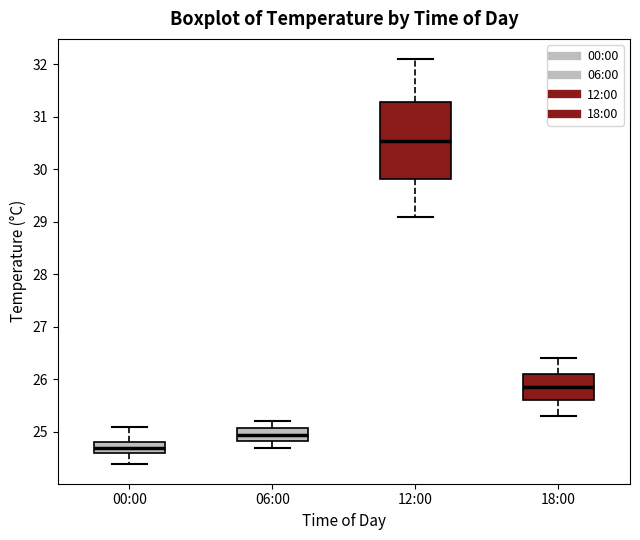

Reading left to right, transcribe this box plot: for each box, give where its median line is, the range the box spans, and where its two whiskers end, as read against the y-axis. The values are not printed on the chart, so give them approximately, as read against the axis.

00:00: median 24.7, box 24.6 to 24.8, whiskers 24.4 to 25.1
06:00: median 25.0, box 24.8 to 25.1, whiskers 24.7 to 25.2
12:00: median 30.6, box 29.8 to 31.3, whiskers 29.1 to 32.1
18:00: median 25.9, box 25.6 to 26.1, whiskers 25.3 to 26.4